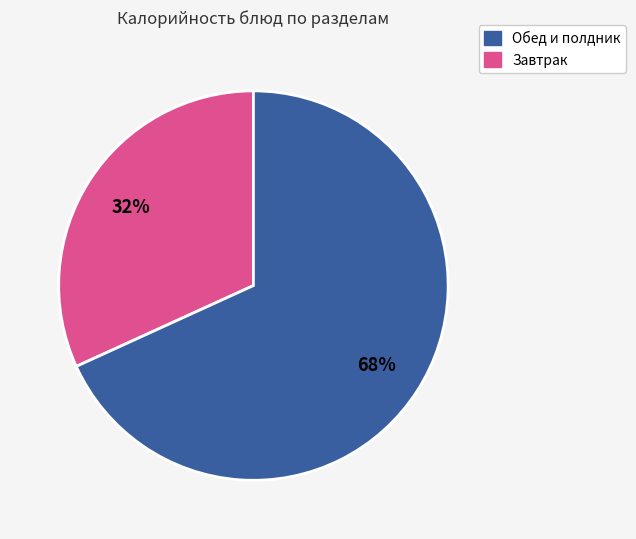

Is there any slice that represents more than half of the pie?

Yes